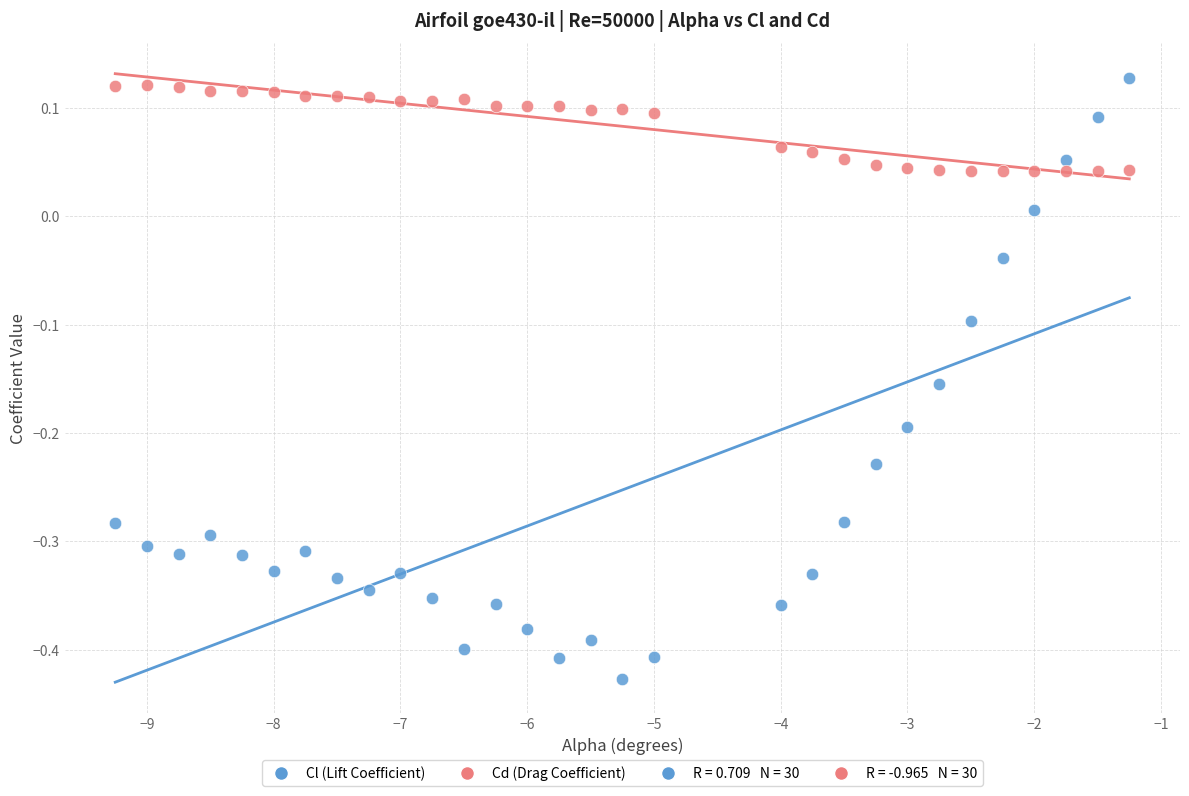

What is the X range (max minus min) for the scatter plot?

8.0